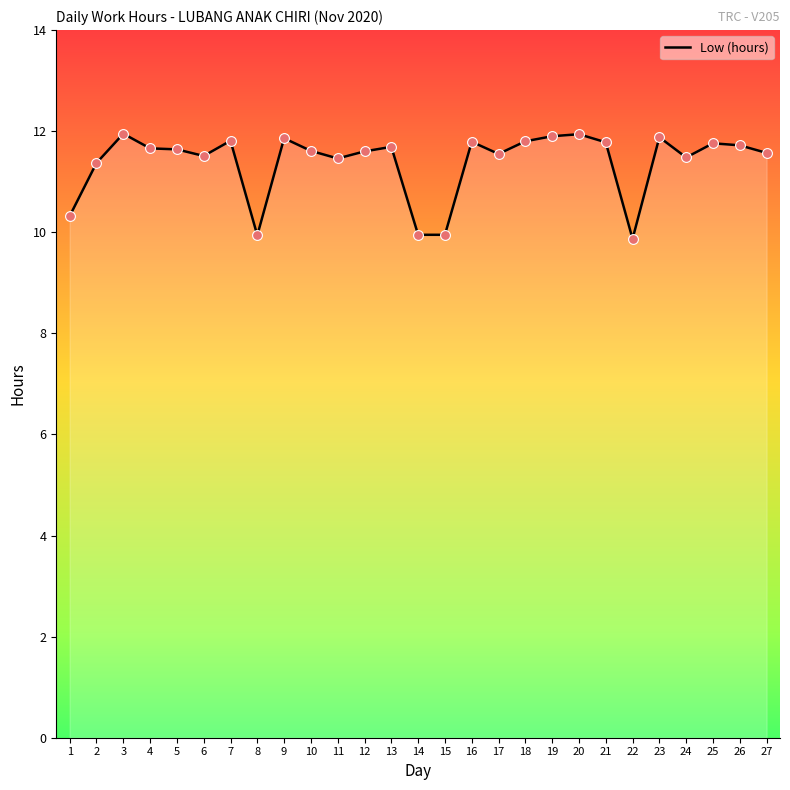

What is the change in value from 25 to 27?

-0.2